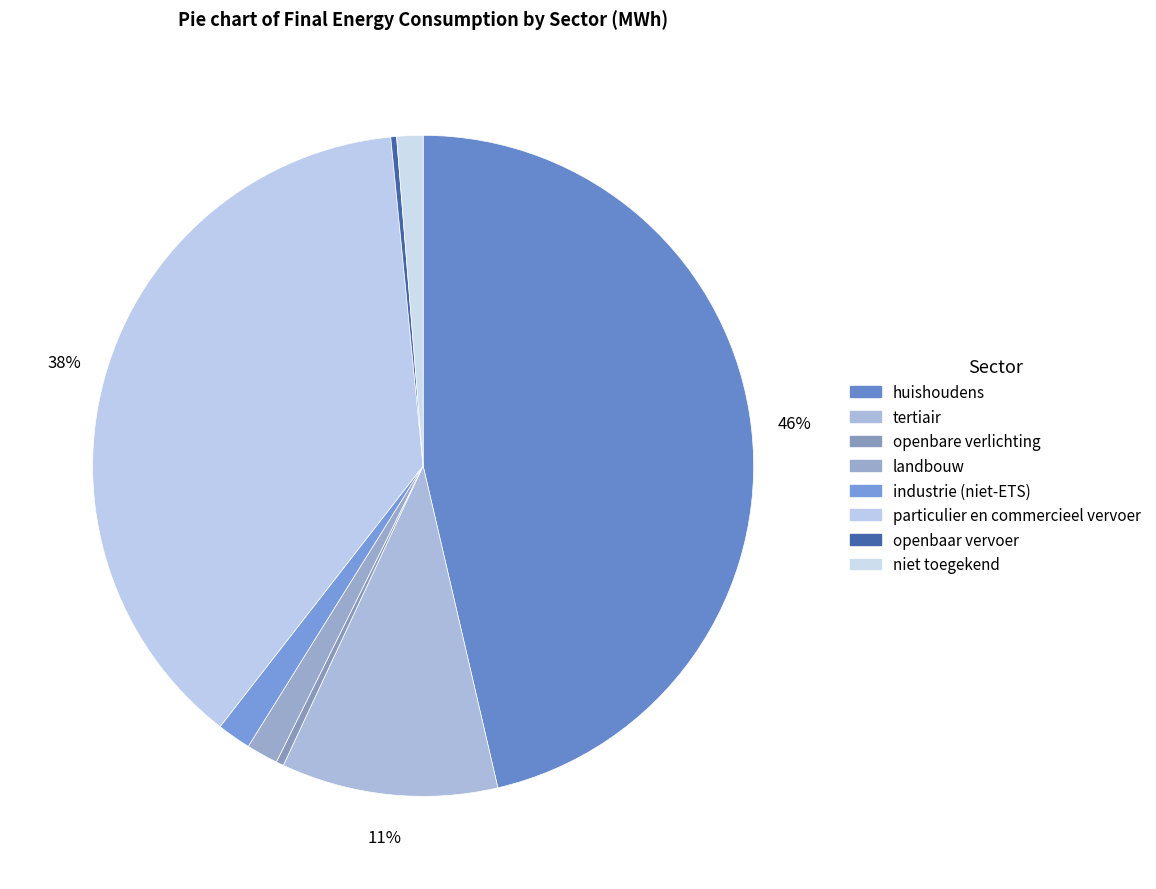

How many slices are in this pie chart?

8